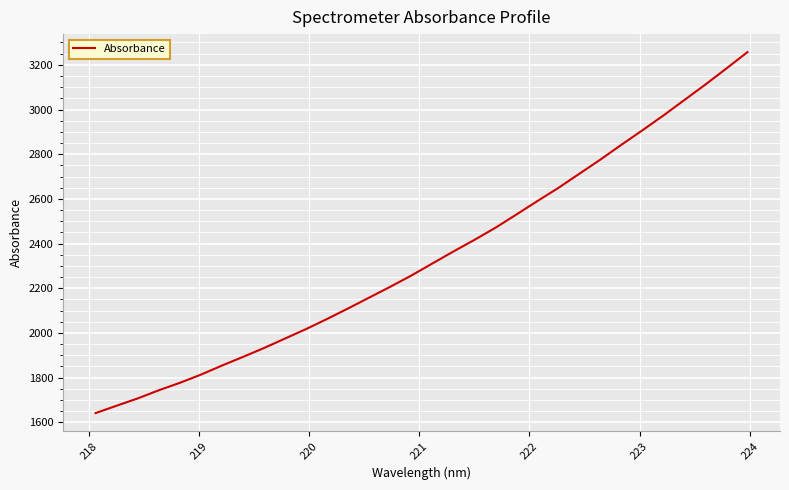

What is the difference between the maximum and minimum values?

1615.3